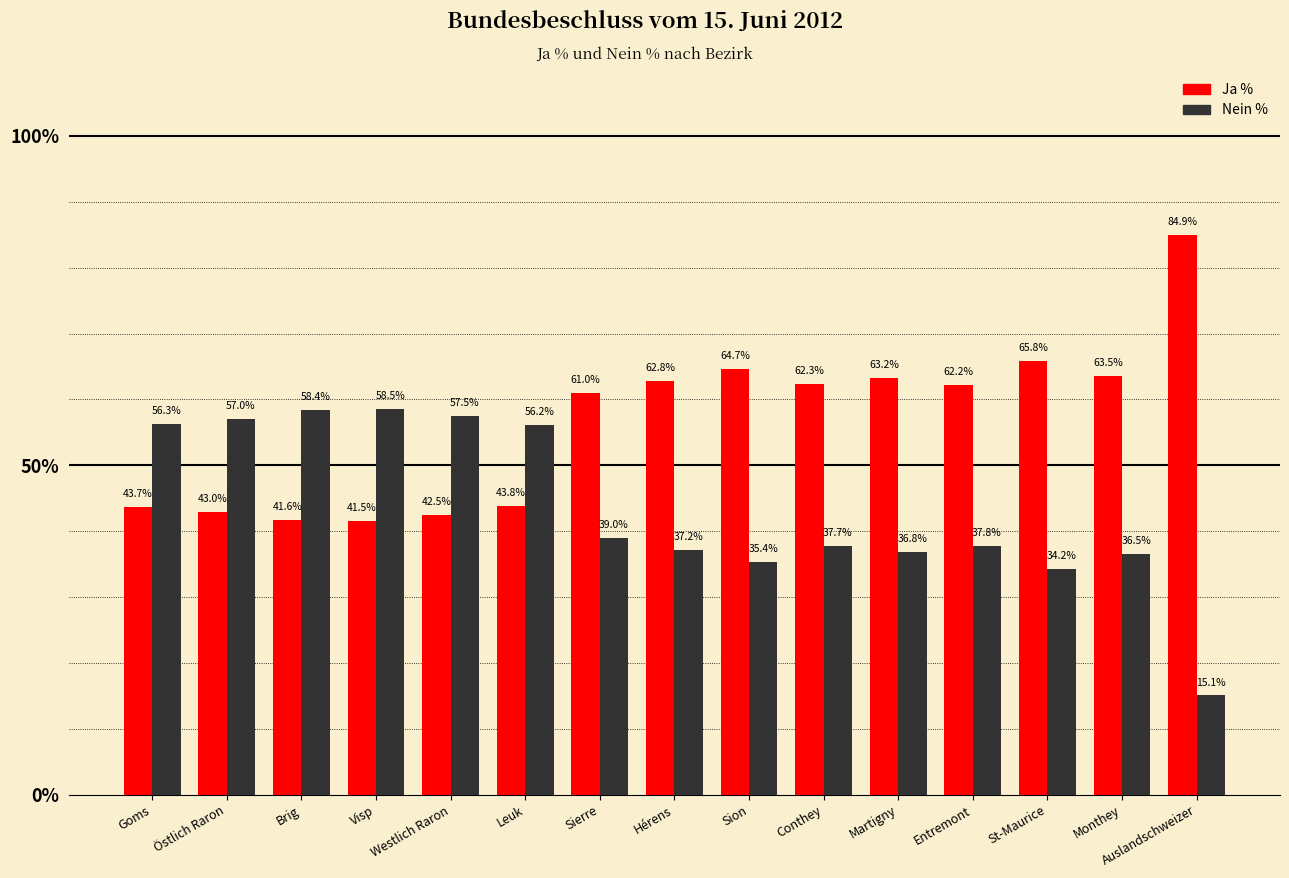

How many data points in Nein % are less than 37?

5